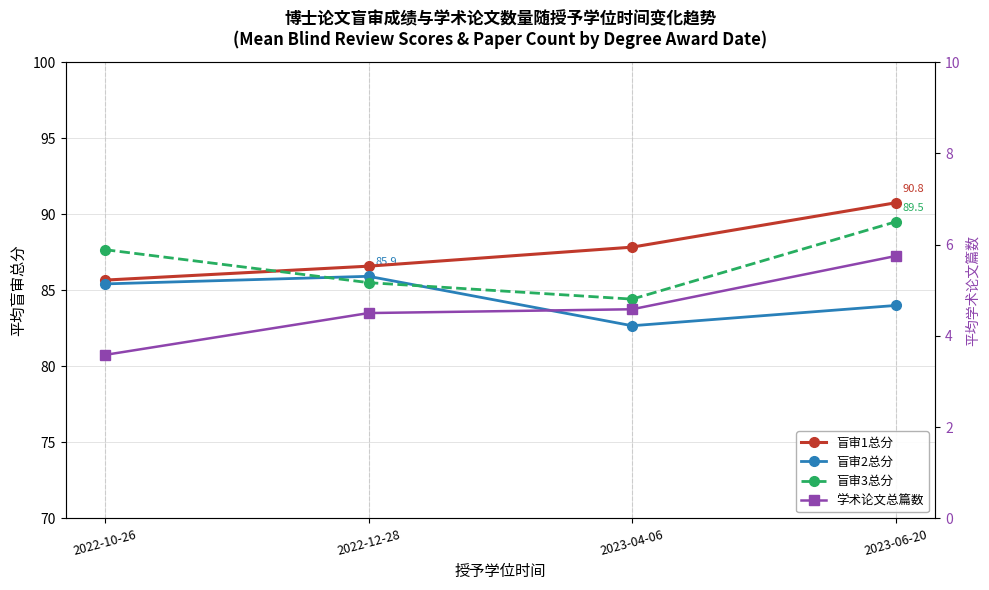

True or false: 盲审1总分 has more than 2 interior local peaks.

False